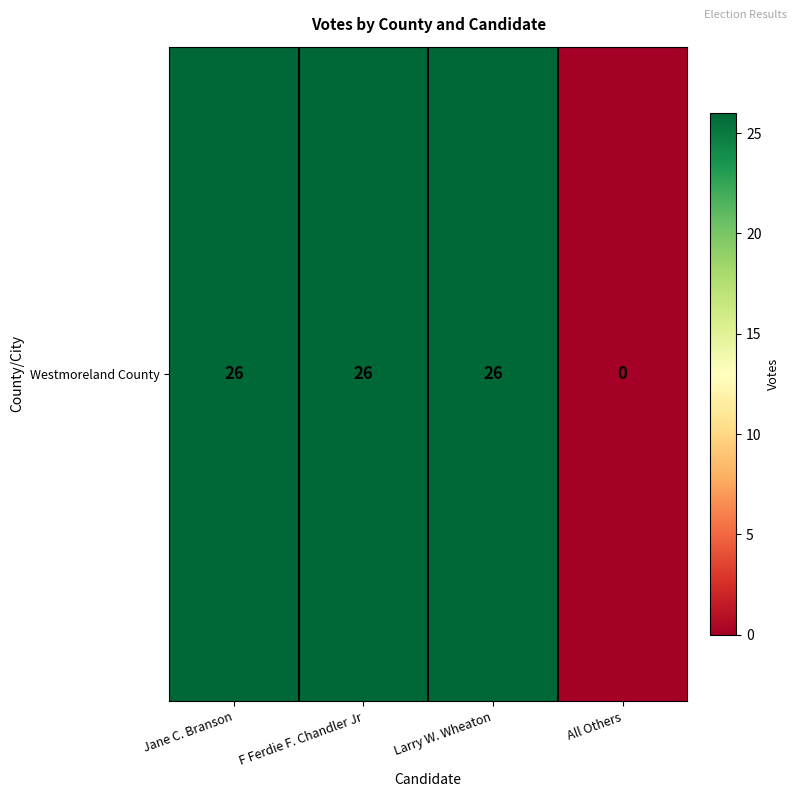

The chart shows a value of 17 at All Others. True or false?

False